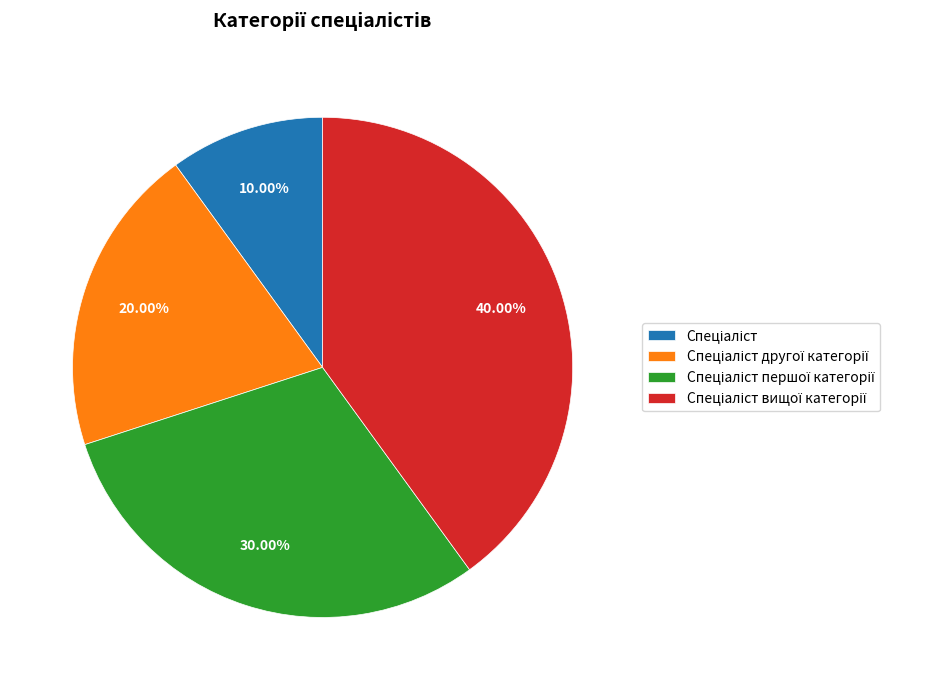

Does any single category account for the majority?

No